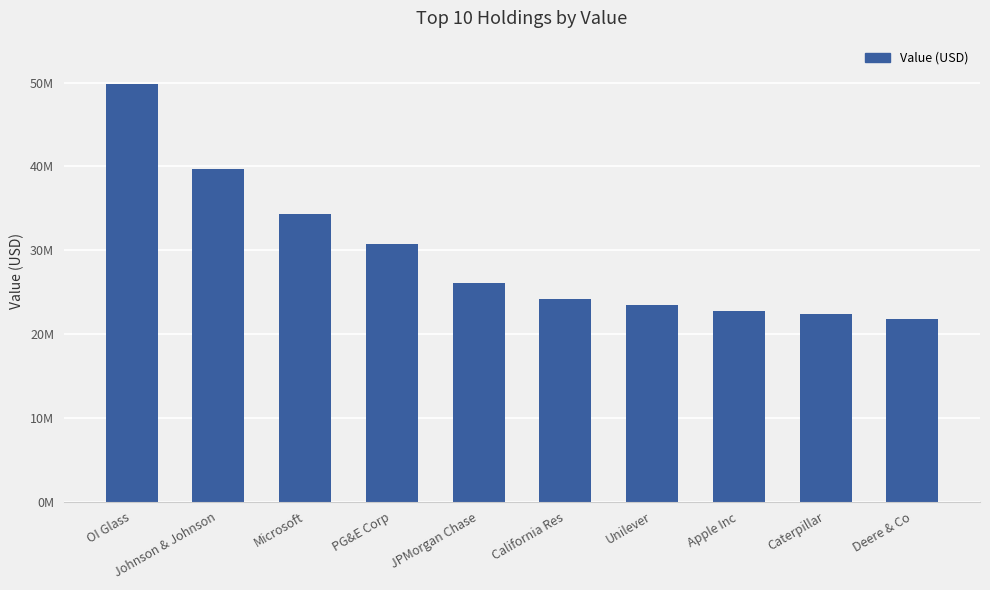

What is the average value?

29524604